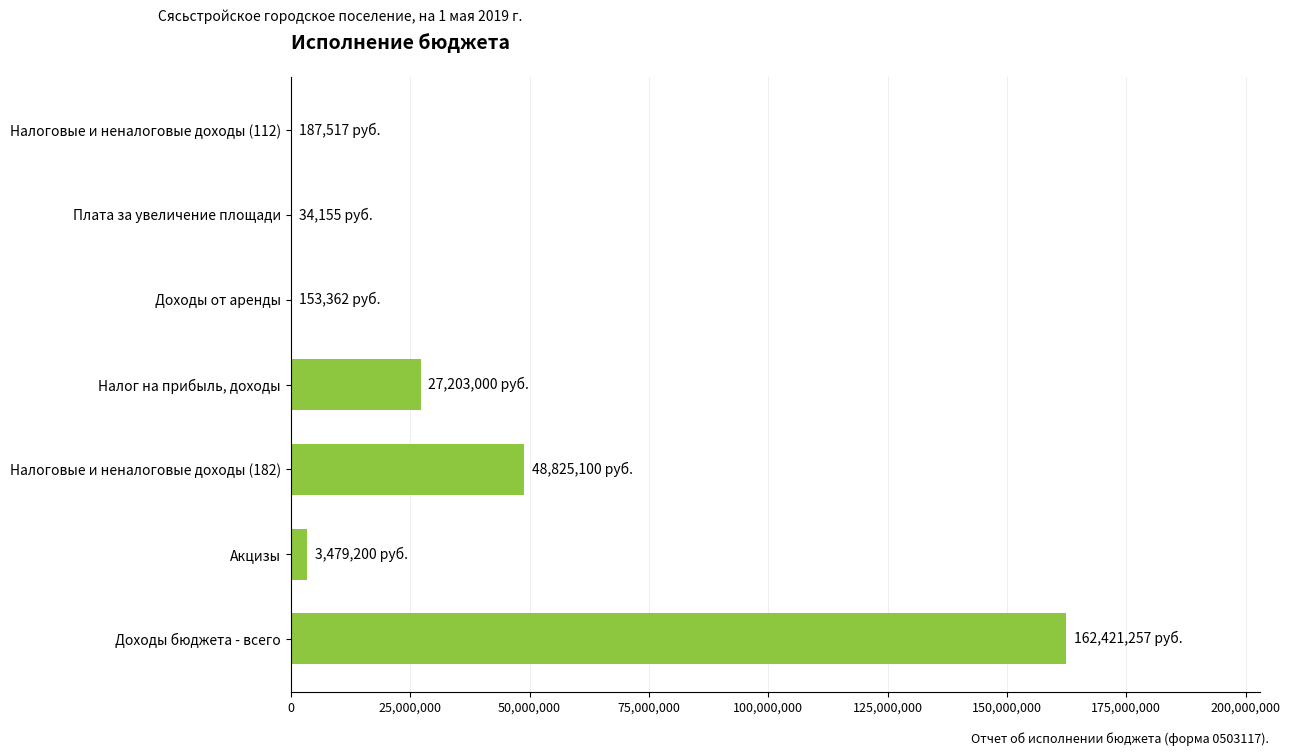

Approximately how many times larger is the value at Налог на прибыль, доходы compared to Налоговые и неналоговые доходы (182)?

0.6